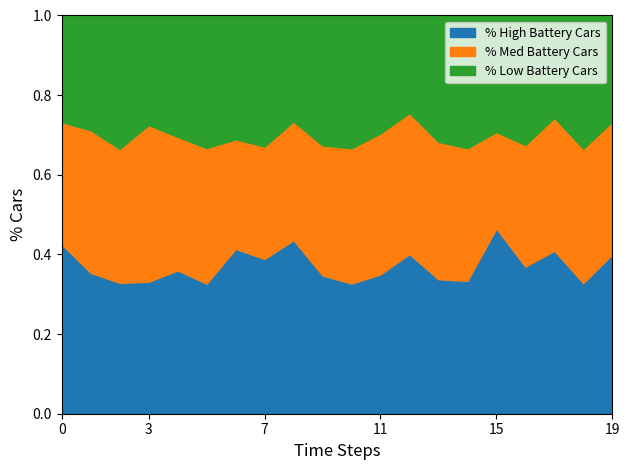

Which category has the highest value in the % High Battery Cars series?

15